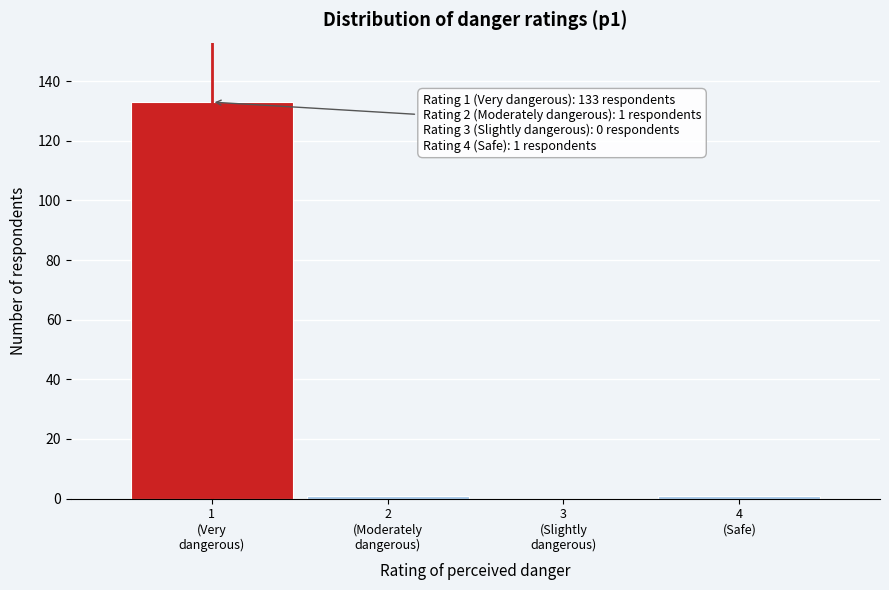

What is the greatest value displayed?

133